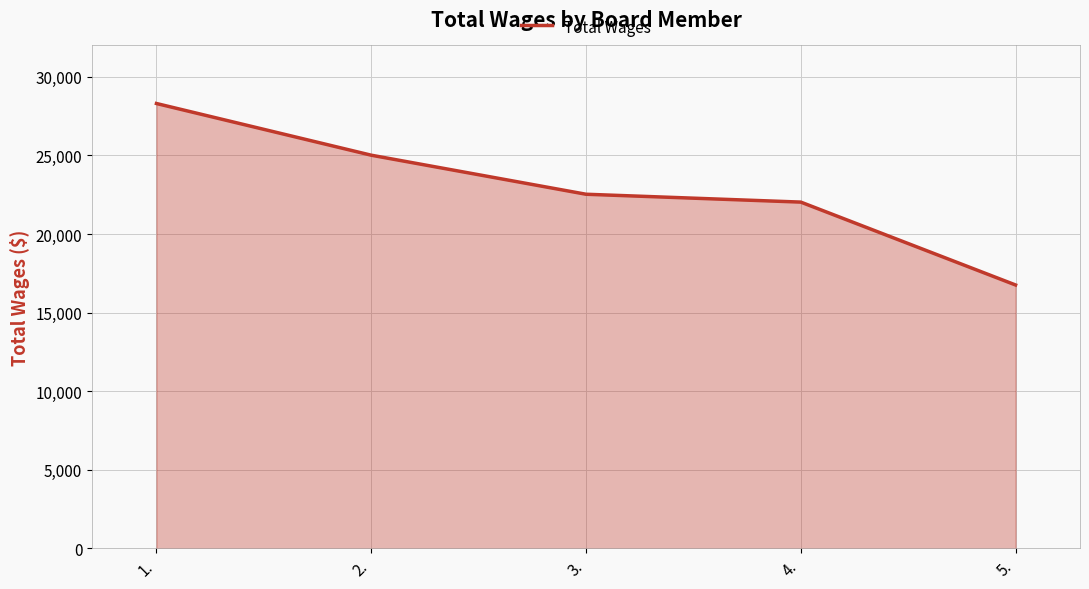

True or false: the data has more than 1 interior local peaks.

False